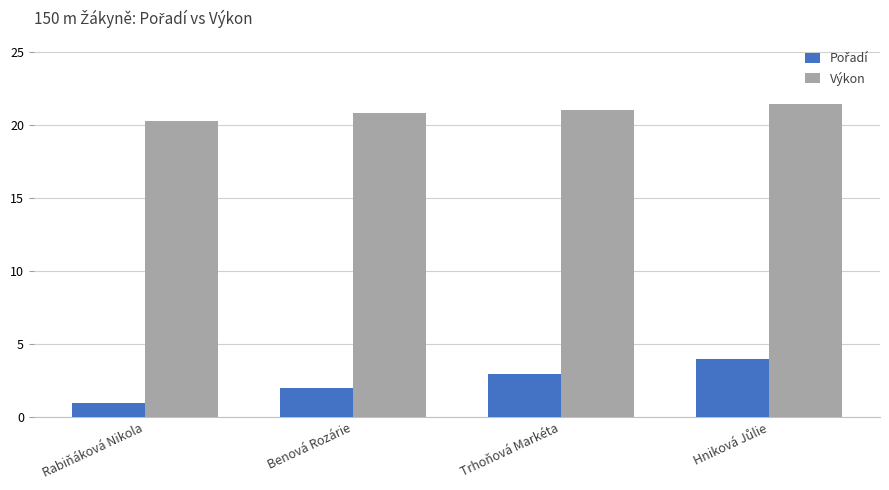

What is the smallest value displayed?

1.0